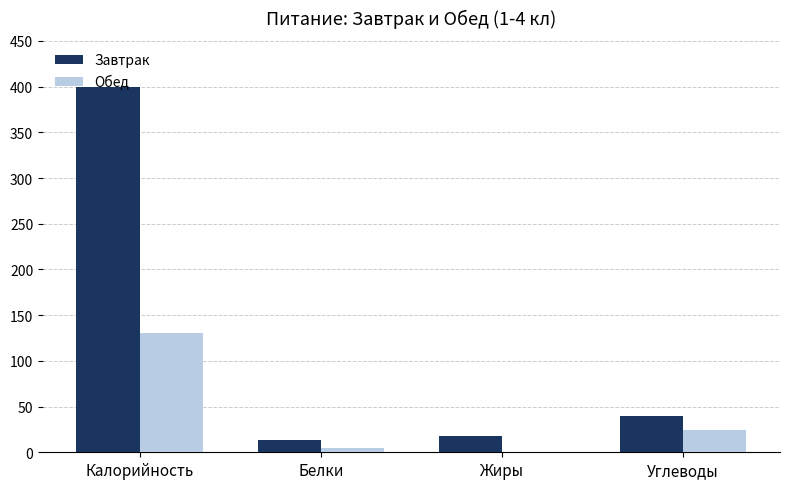

The value of Завтрак at Белки is 13.6. True or false?

True